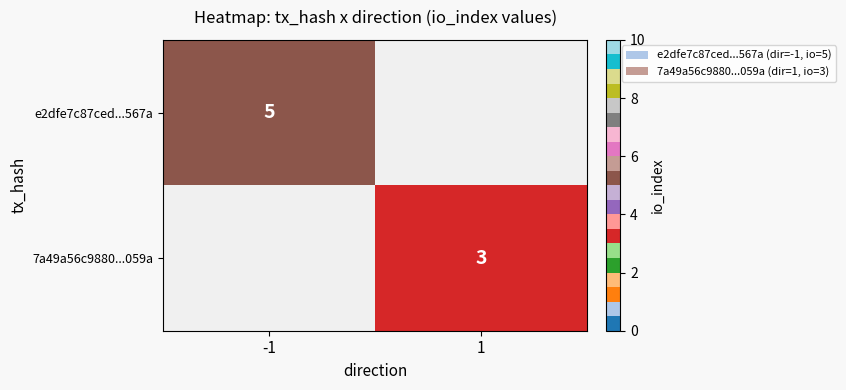

At how many categories does at least one series exceed 3?

1